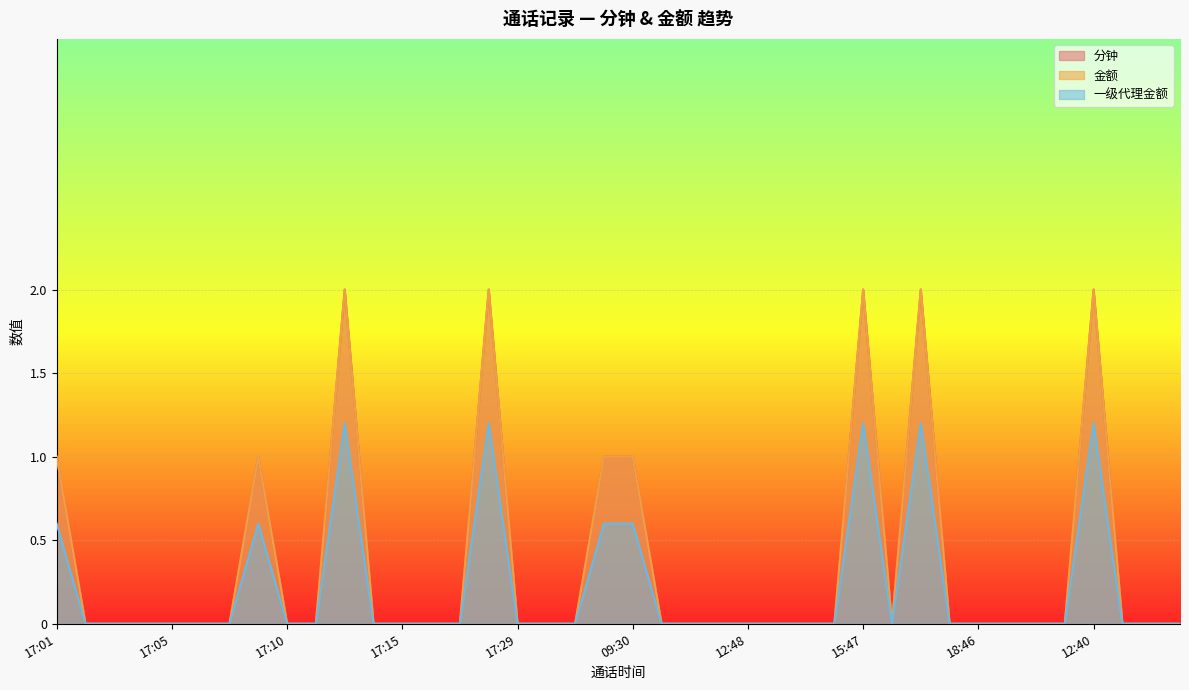

Which has a higher value, 17:06 or 15:44?

17:06